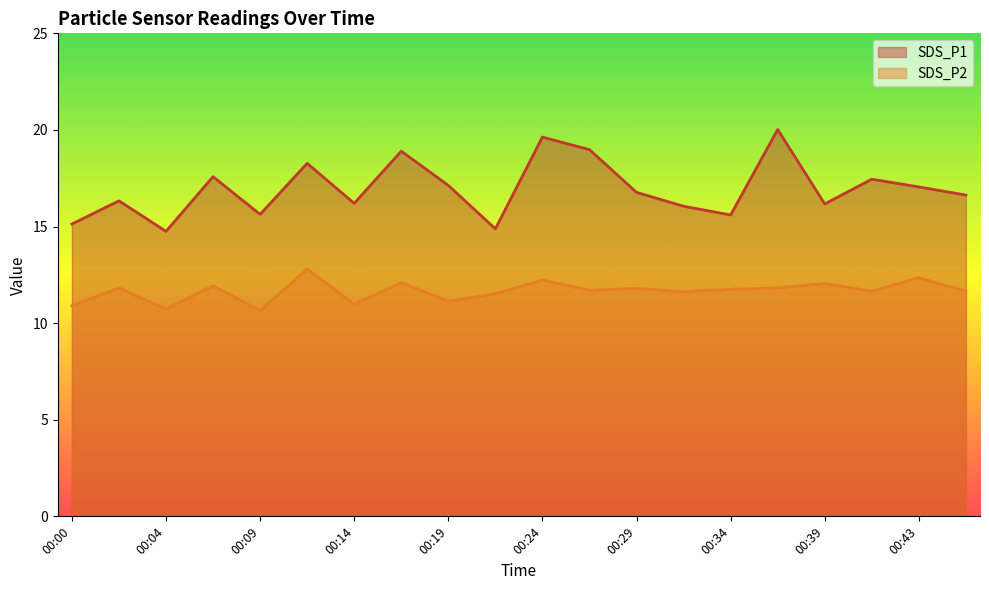

Is the value of SDS_P2 at 00:46 greater than the value of SDS_P1 at 00:26?

No